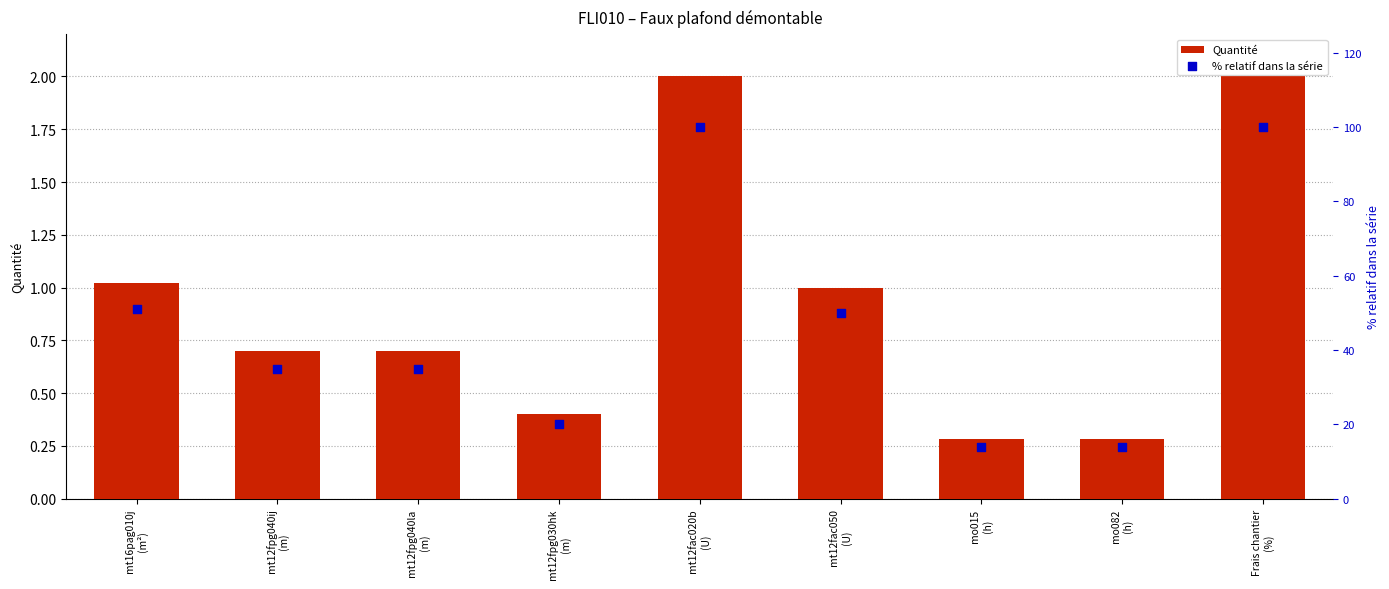

What are all the series names shown in the legend?

Quantité, % relatif dans la série